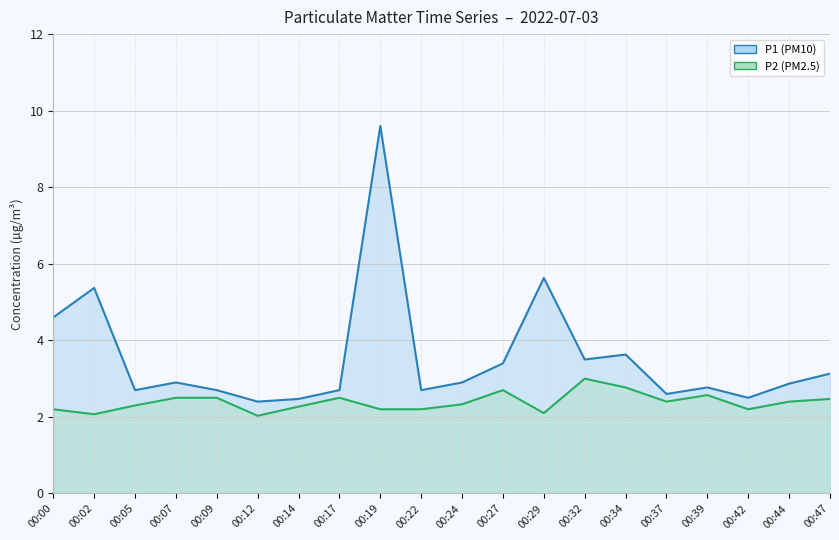

Reading left to right, extract all data points from this chart.

P1: 00:00=4.6	00:02=5.4	00:05=2.7	00:07=2.9	00:09=2.7	00:12=2.4	00:14=2.5	00:17=2.7	00:19=9.6	00:22=2.7	00:24=2.9	00:27=3.4	00:29=5.6	00:32=3.5	00:34=3.6	00:37=2.6	00:39=2.8	00:42=2.5	00:44=2.9	00:47=3.1
P2: 00:00=2.2	00:02=2.1	00:05=2.3	00:07=2.5	00:09=2.5	00:12=2.0	00:14=2.3	00:17=2.5	00:19=2.2	00:22=2.2	00:24=2.3	00:27=2.7	00:29=2.1	00:32=3.0	00:34=2.8	00:37=2.4	00:39=2.6	00:42=2.2	00:44=2.4	00:47=2.5